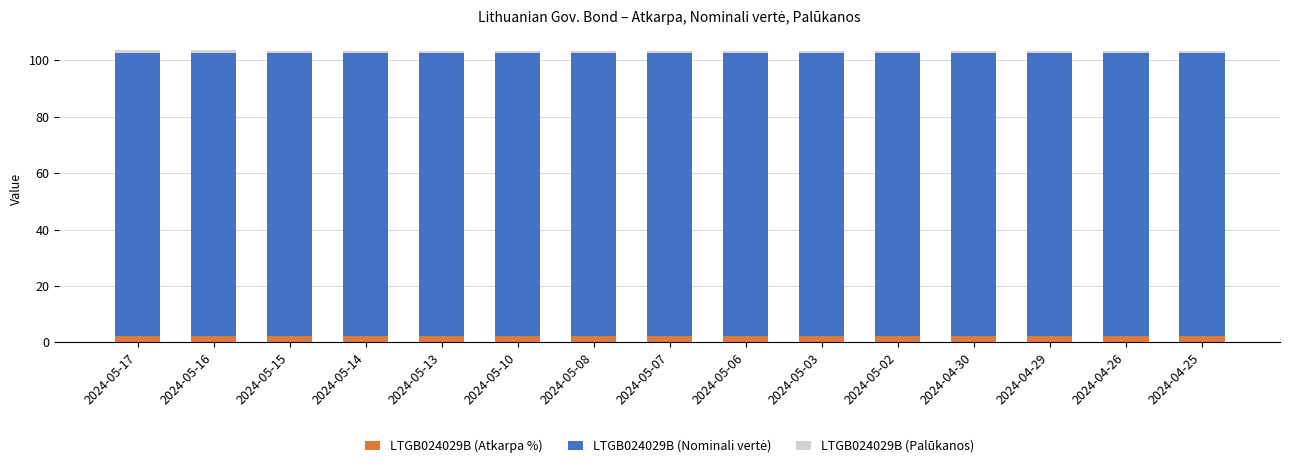

The value of LTGB024029B (Atkarpa %) at 2024-05-16 is 2.4. True or false?

True